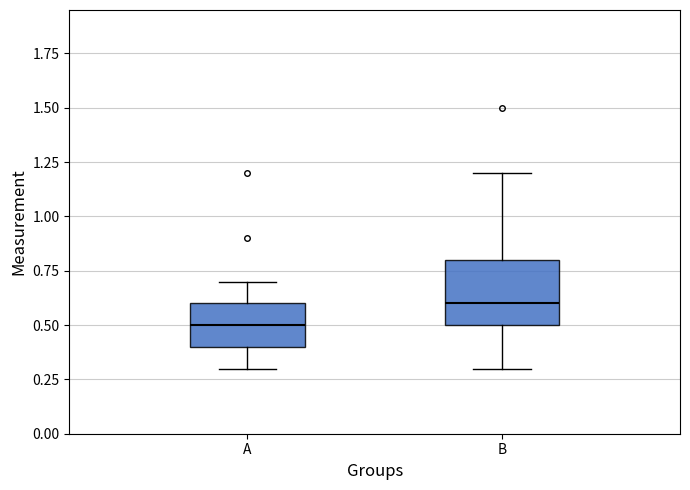

Where does the lower whisker of the box for B end on the y-axis? The values are not printed on the chart, so give them approximately, as read against the axis.

0.3